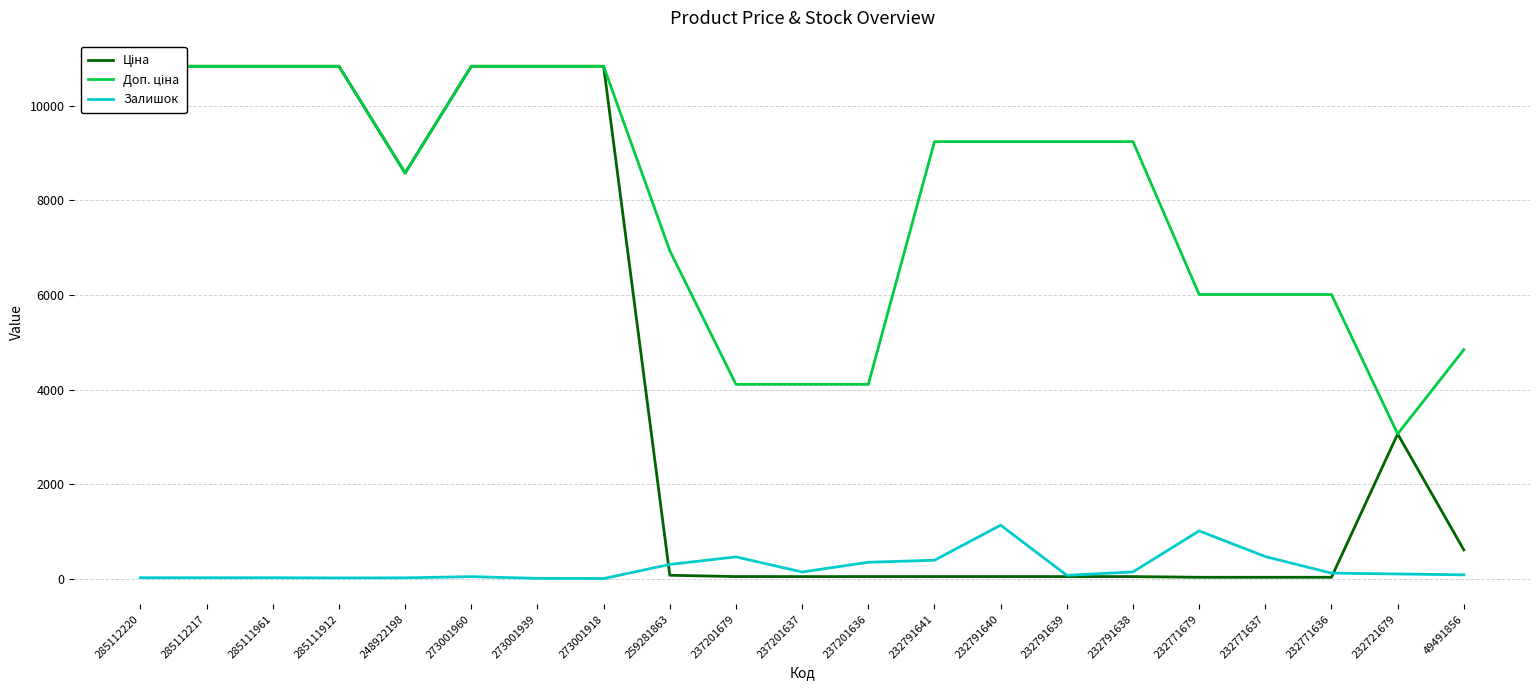

What is the average value of the Ціна series?

4217.3